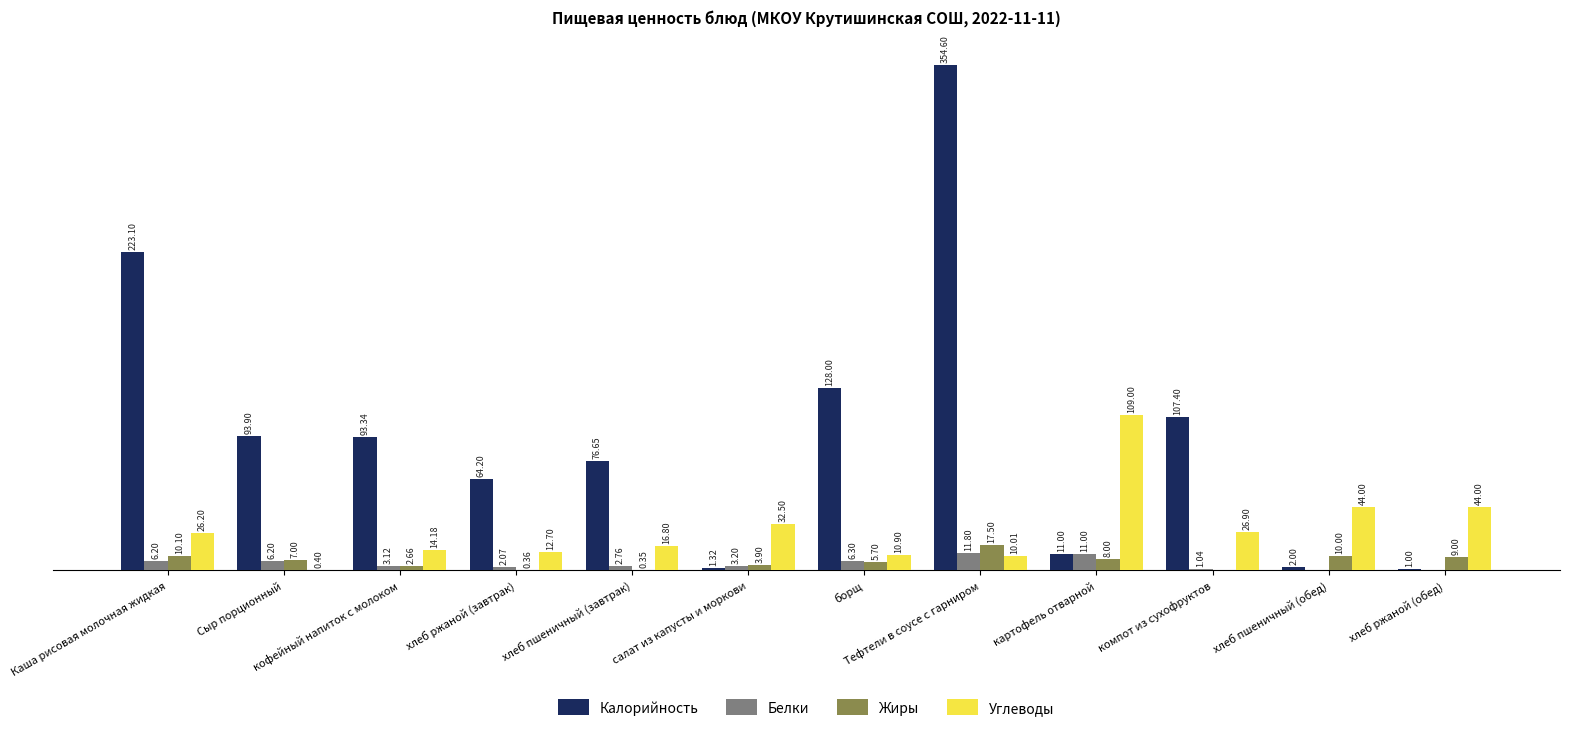

Which category has the highest value in the Белки series?

Тефтели в соусе с гарниром